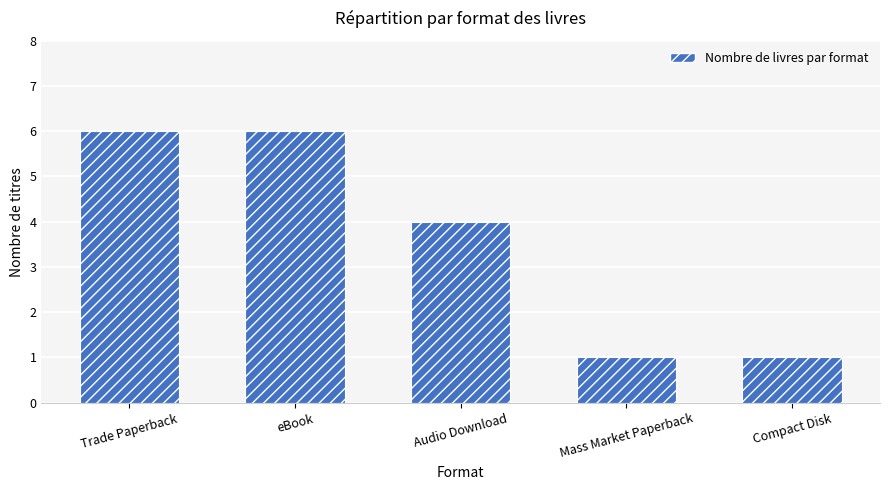

What is the sum of all values?

18